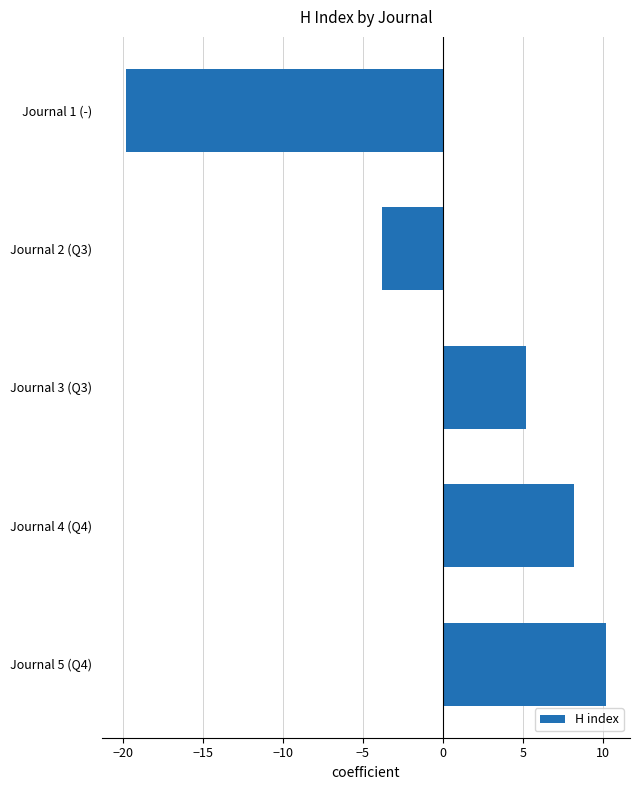

How many values are above zero?

3